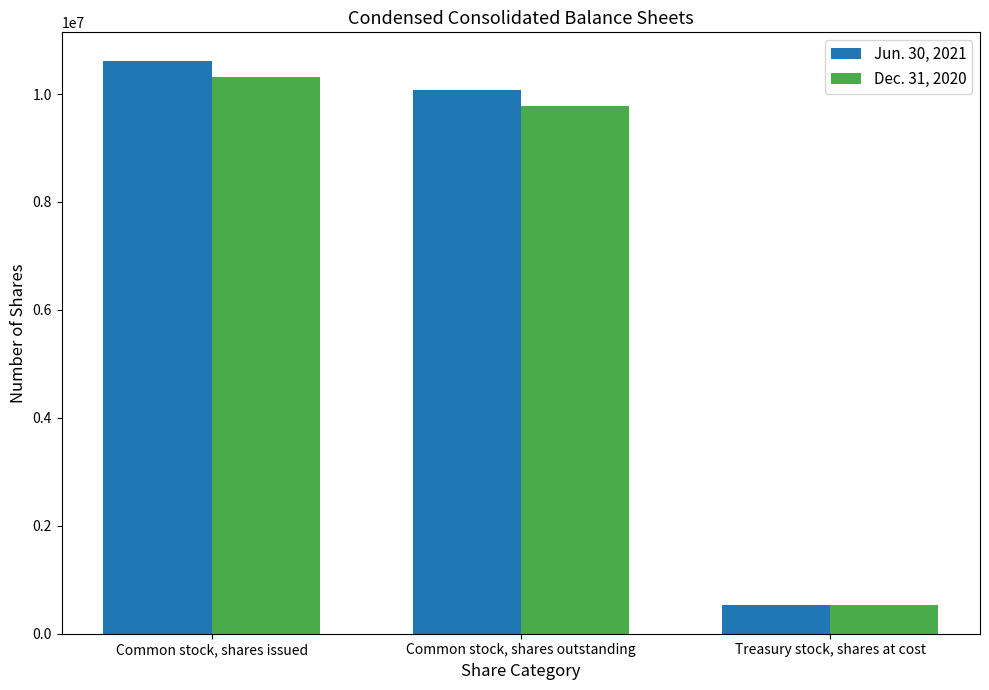

What position from the right is Treasury stock, shares at cost?

1